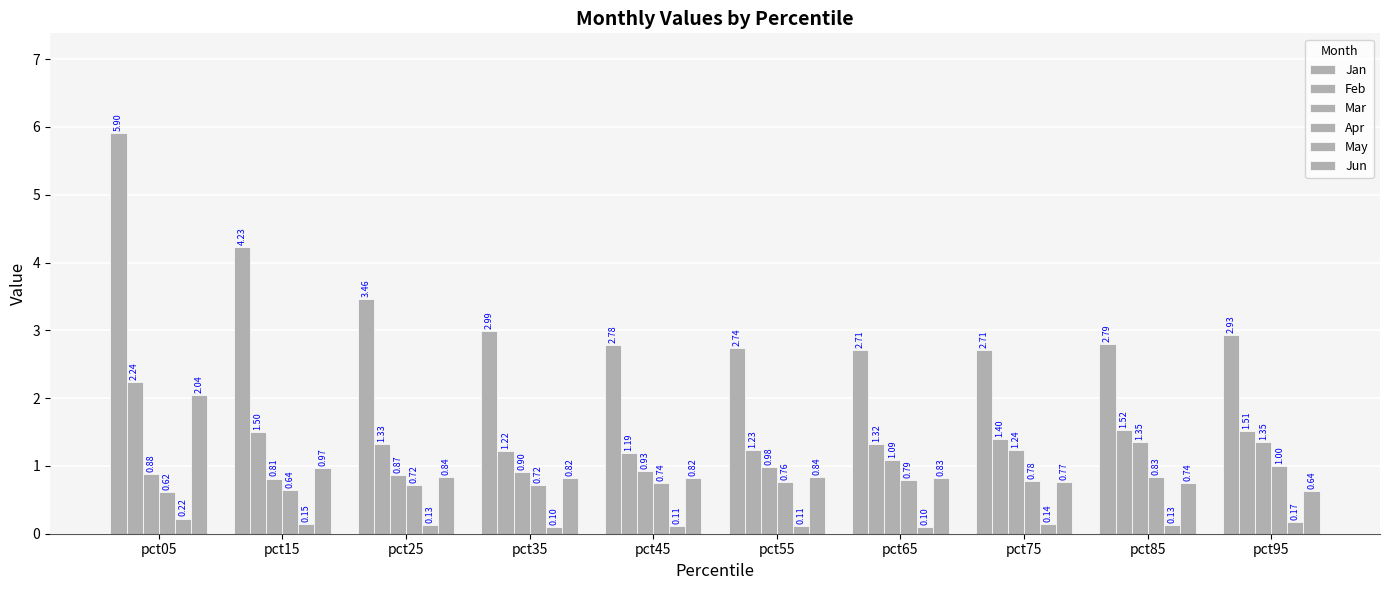

Count the number of categories in the chart.

10